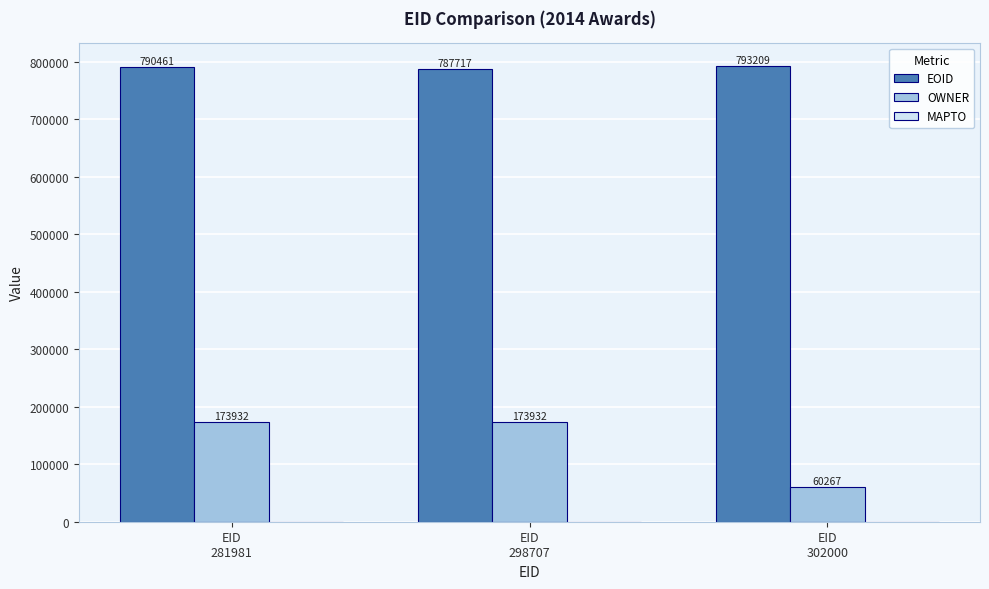

List the series in order of their peak value, highest first.

EOID, OWNER